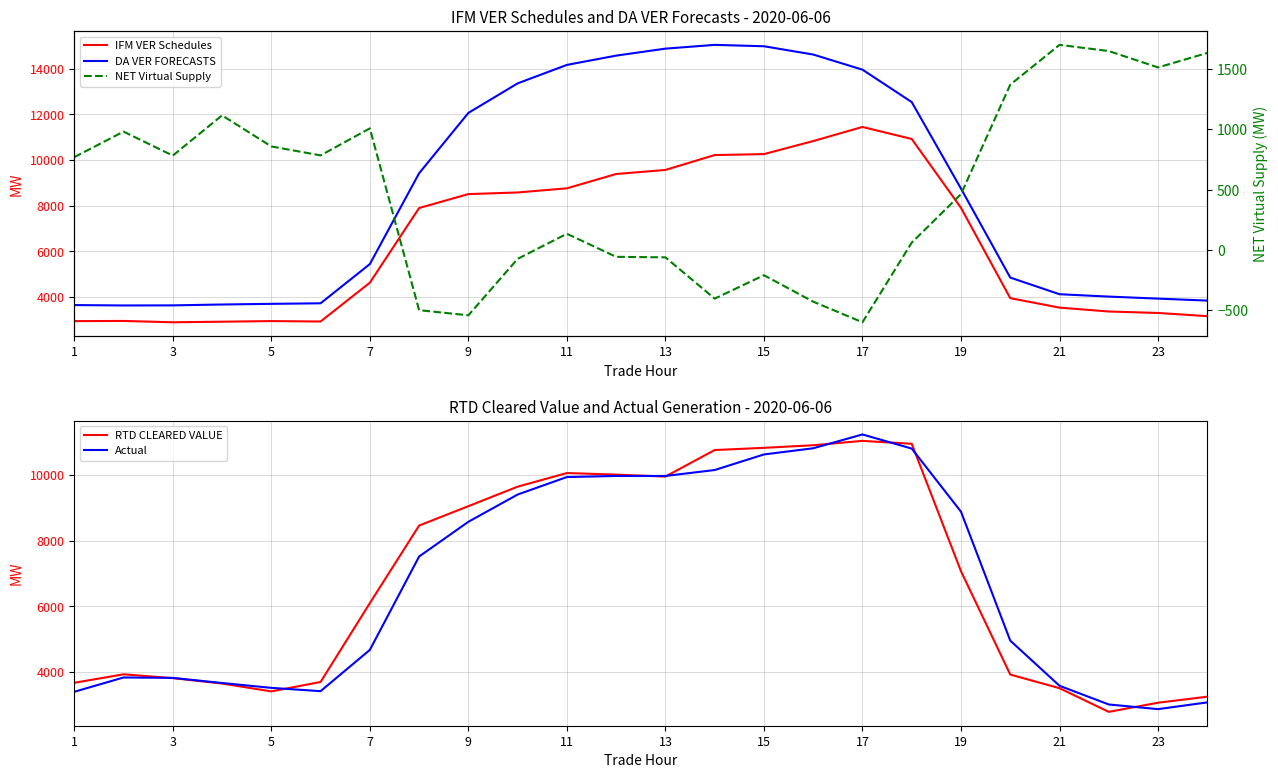

The Actual series shows 9974.9 at 13. True or false?

True